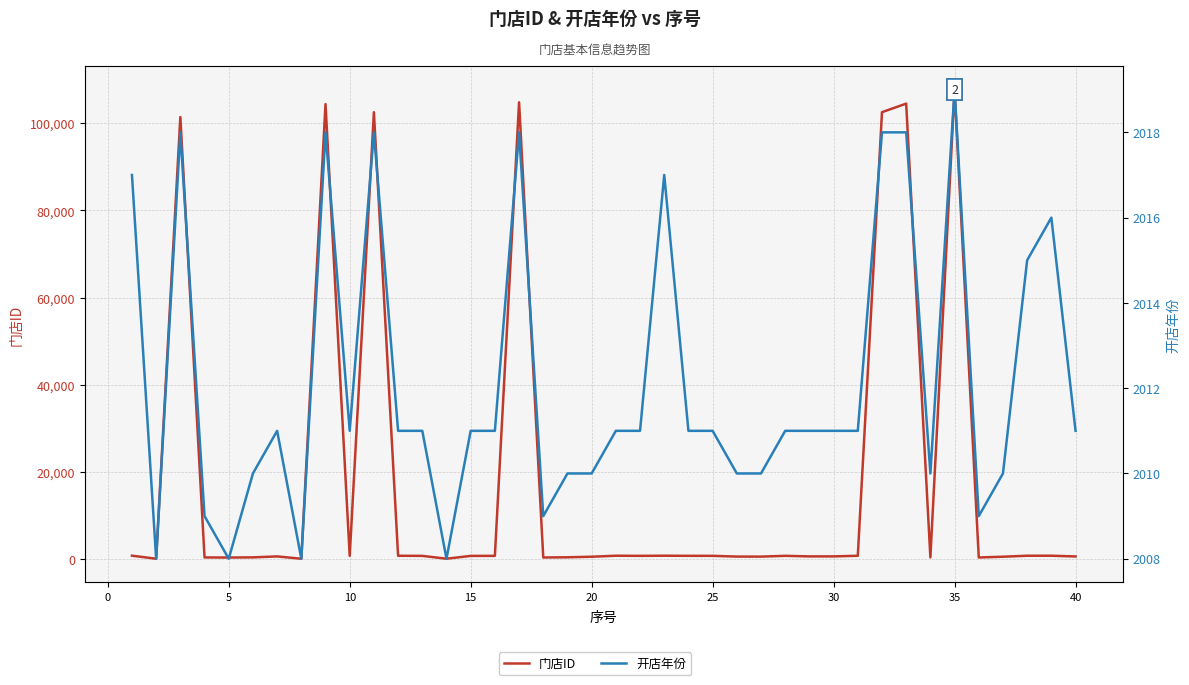

What is the sum of the 门店ID values at 25 and 31?

103154